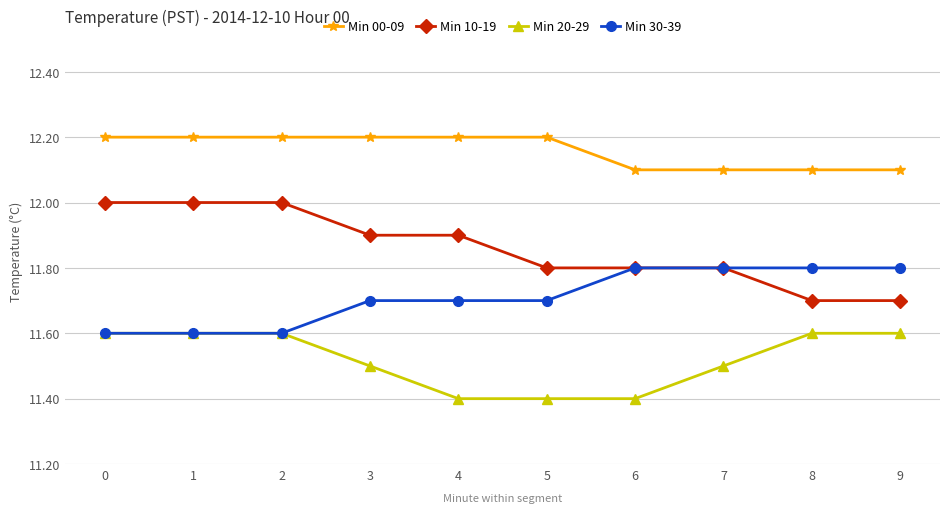

How many Min 30-39 values are between 11 and 12?

10